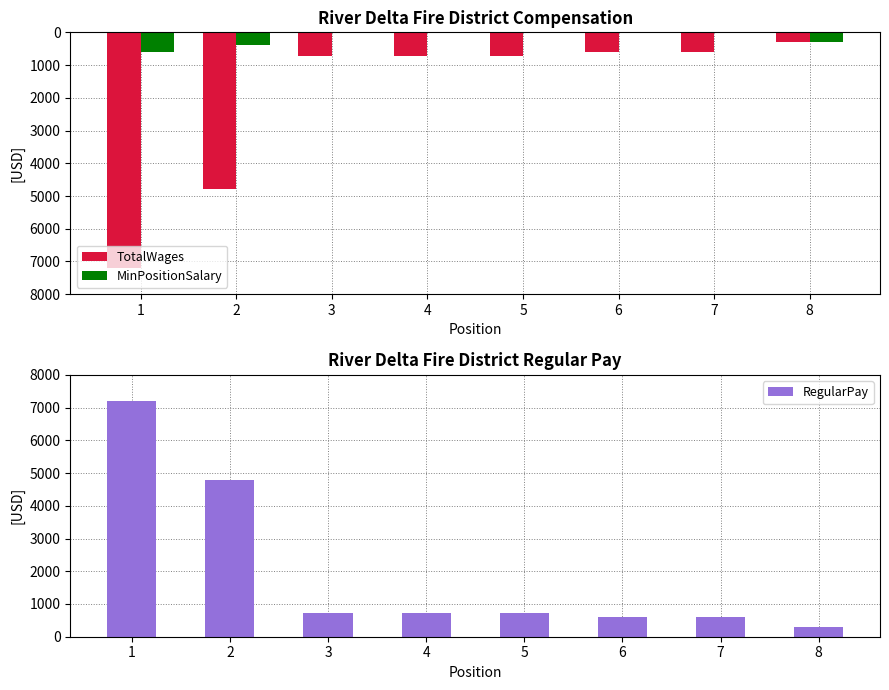

Reading left to right, list all the values displayed in this chart.

TotalWages: 1=-7200	2=-4800	3=-720	4=-720	5=-720	6=-600	7=-600	8=-300
MinPositionSalary: 1=-600	2=-400	3=-30	4=-30	5=-30	6=0	7=0	8=-300
RegularPay: 1=7200	2=4800	3=720	4=720	5=720	6=600	7=600	8=300